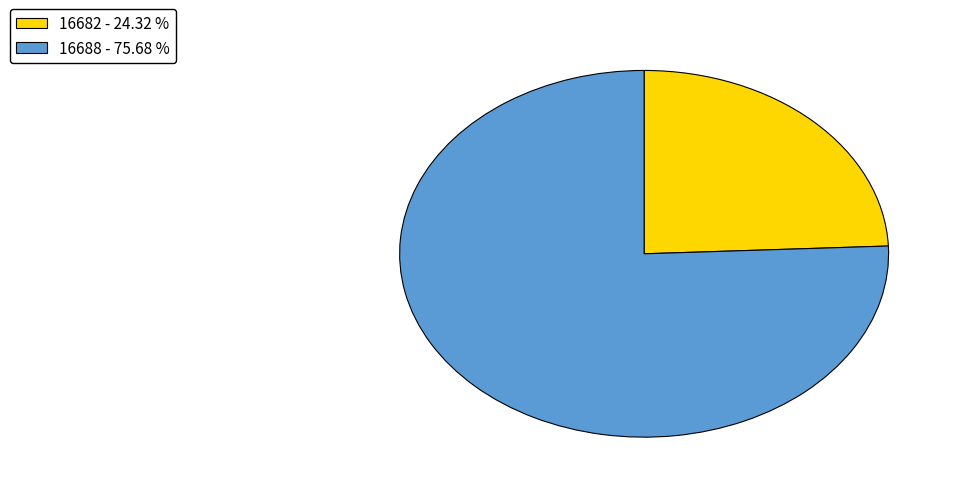

Rank the categories by value from lowest to highest.

16682, 16688